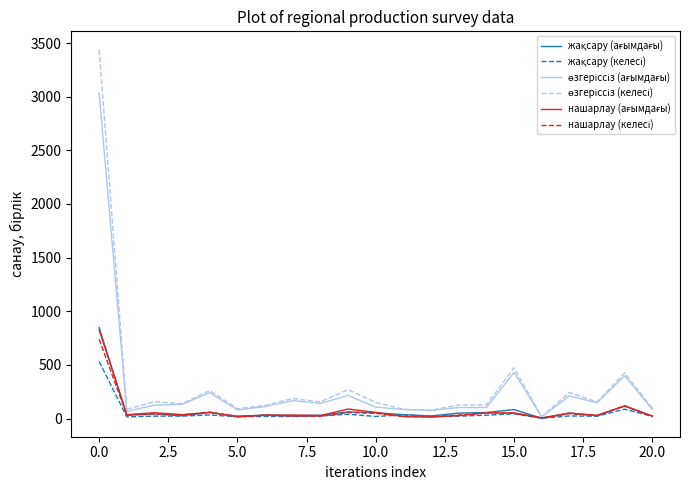

What is the smallest value displayed?

2